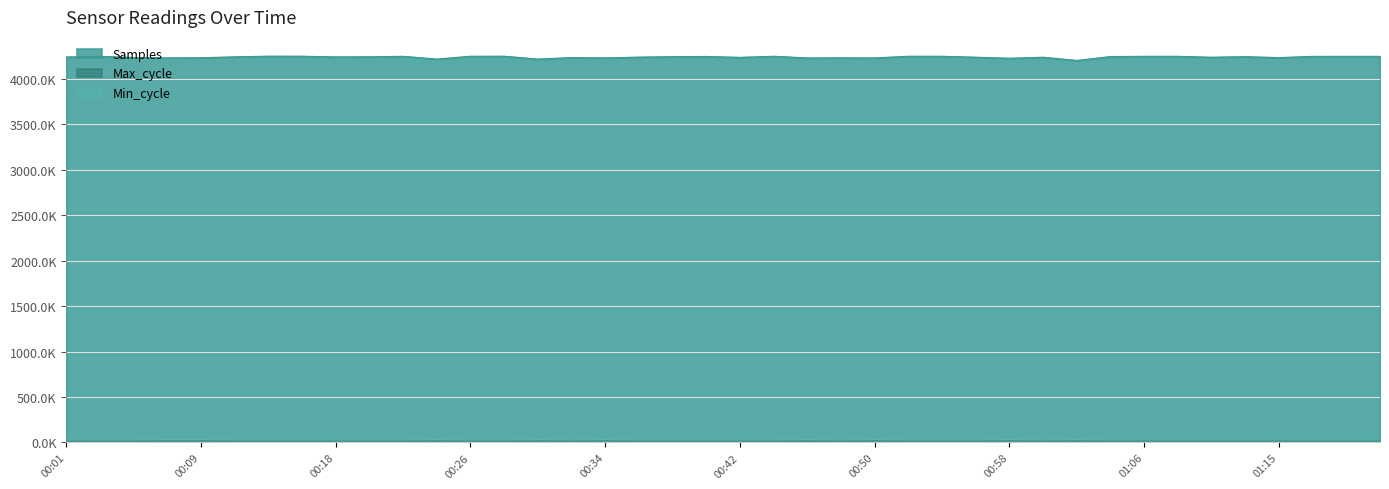

Which series has the largest total across all categories?

Samples